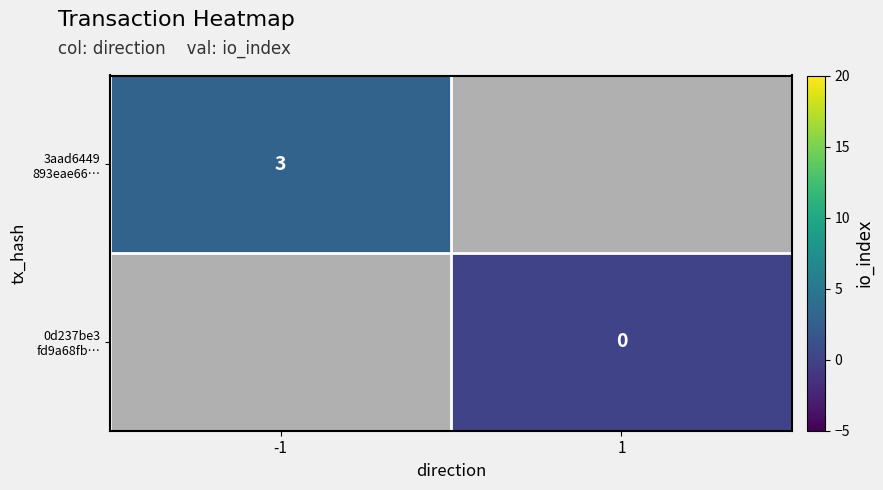

The 3aad6449 893eae66… series shows 3.0 at -1. True or false?

True